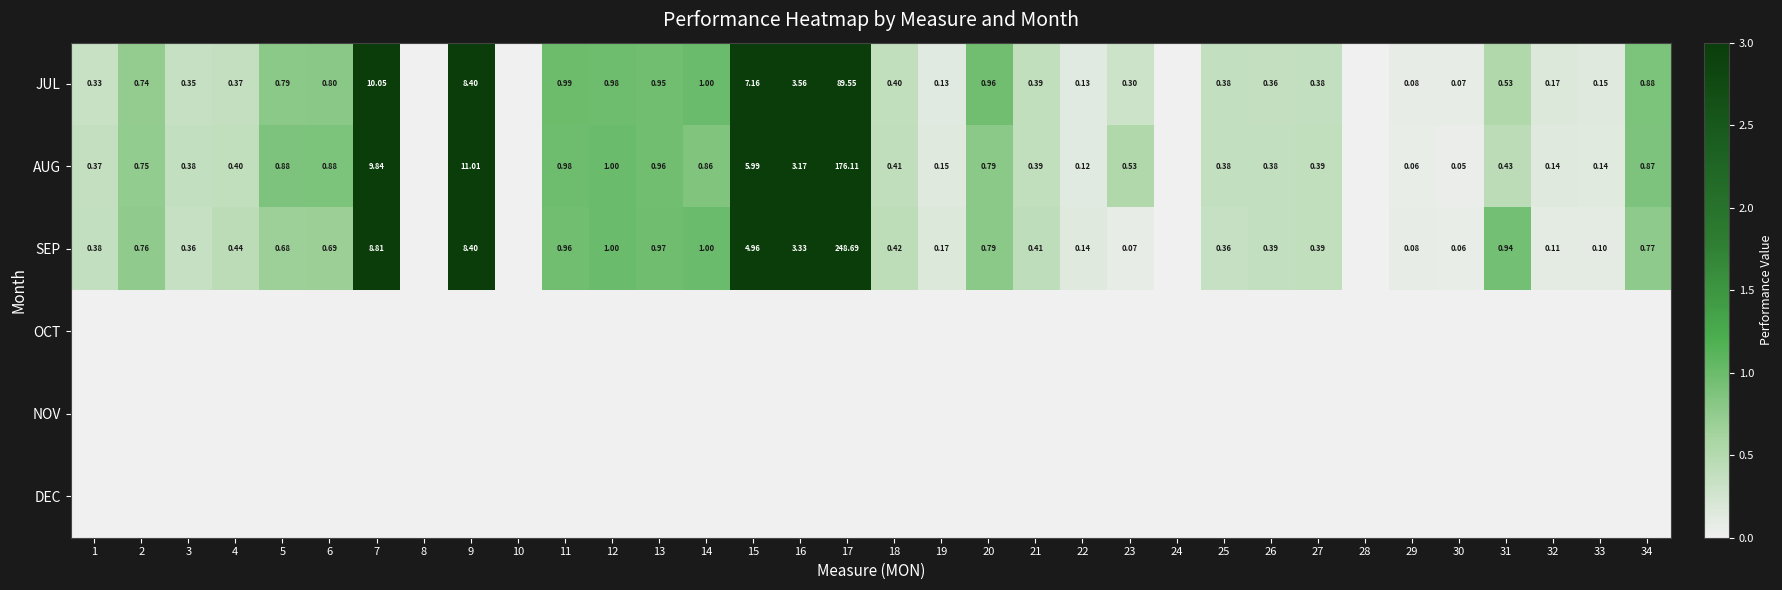

How many series are shown in this chart?

6